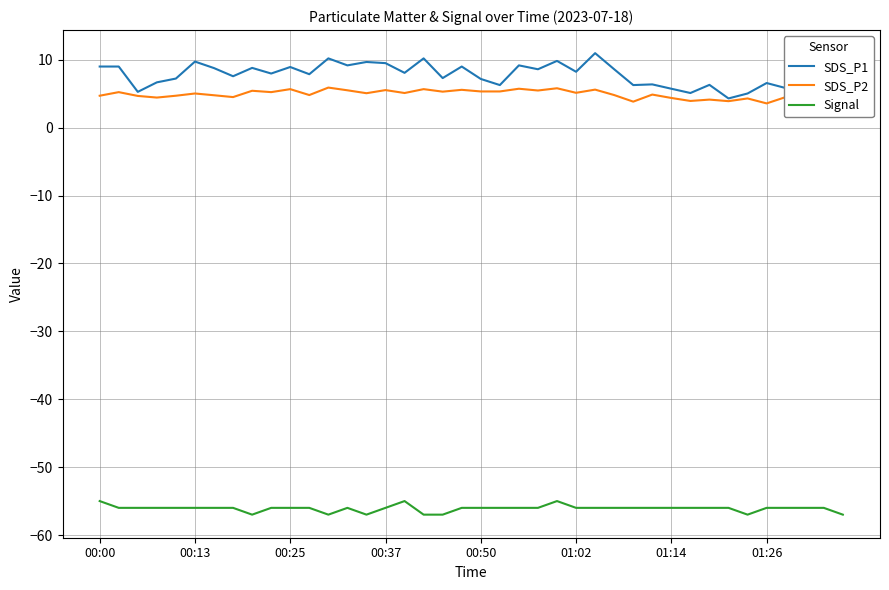

True or false: Signal and SDS_P2 intersect in this chart.

False